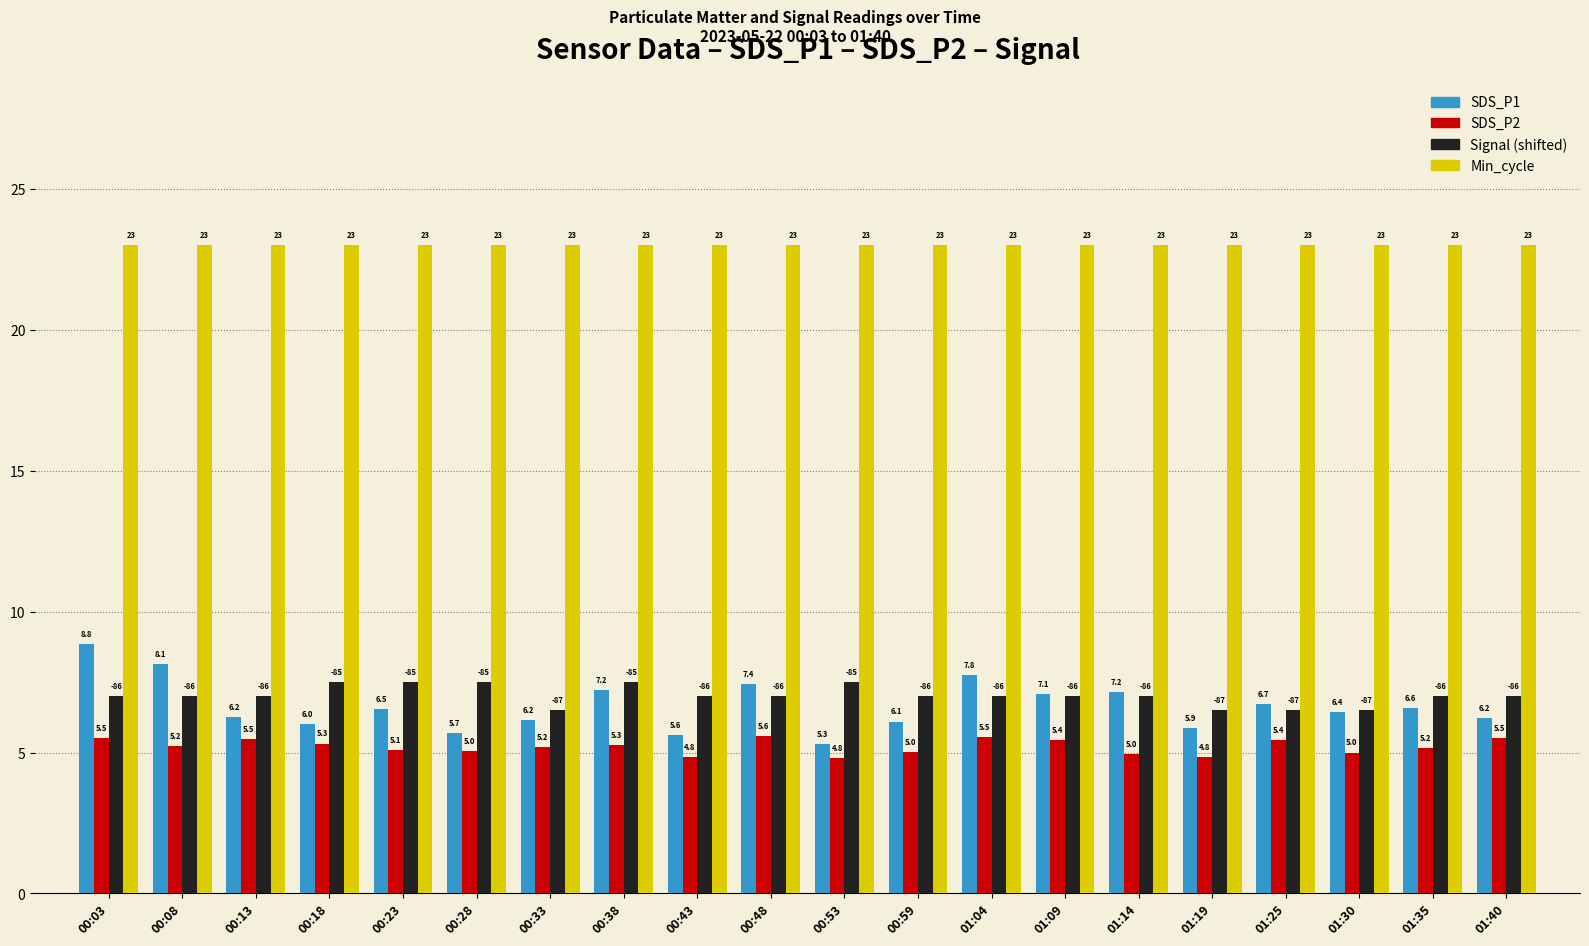

What is the sum of all SDS_P1 values?

133.1